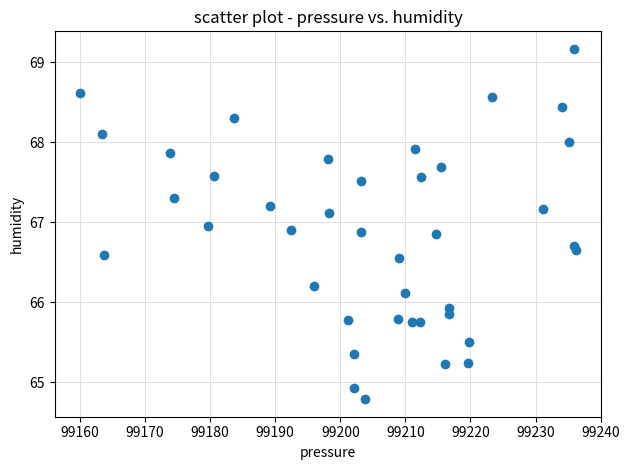

What Y value in the scatter plot is closest to 66?

65.9